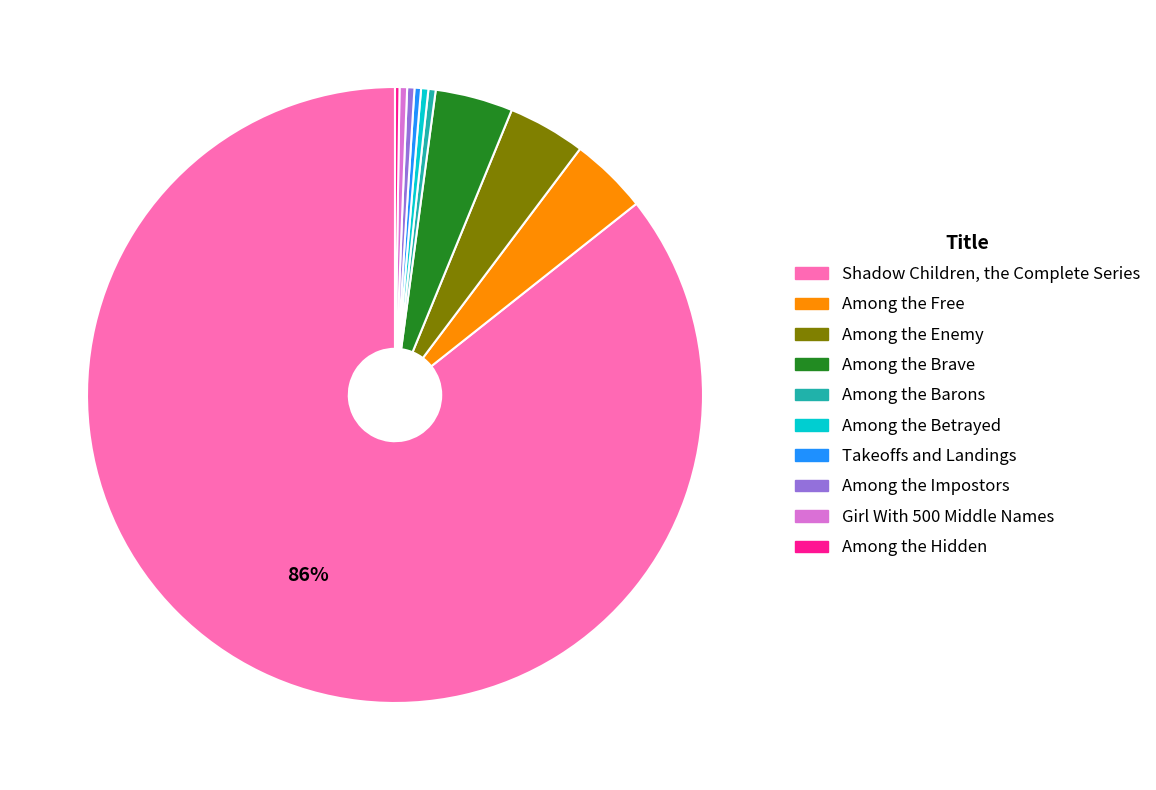

Which has a higher value, Among the Free or Among the Betrayed?

Among the Free